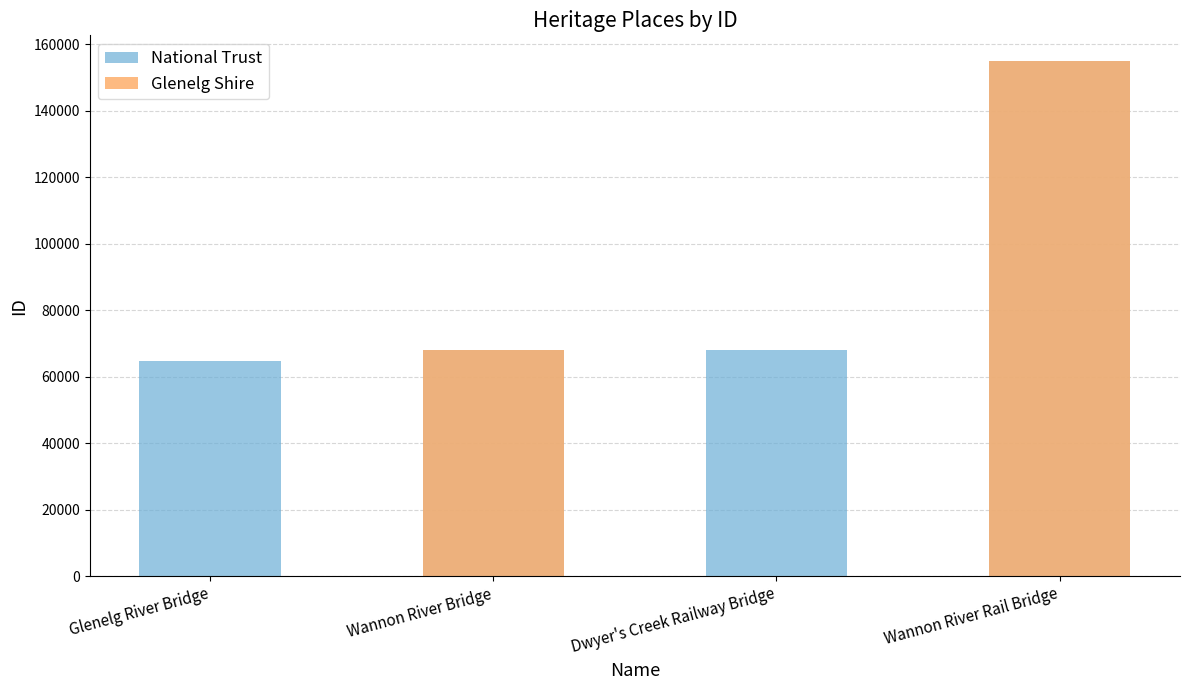

Which series has the widest spread of values?

Glenelg Shire